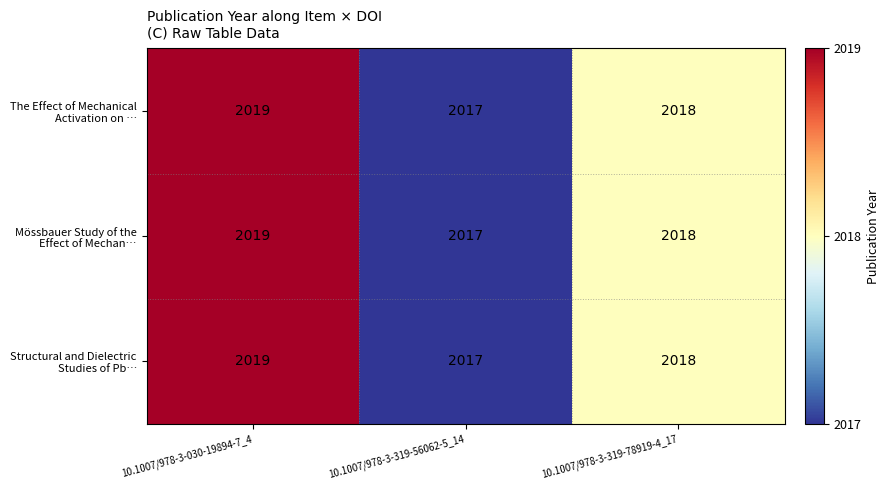

At which category is the sum across all series the highest?

10.1007/978-3-030-19894-7_4